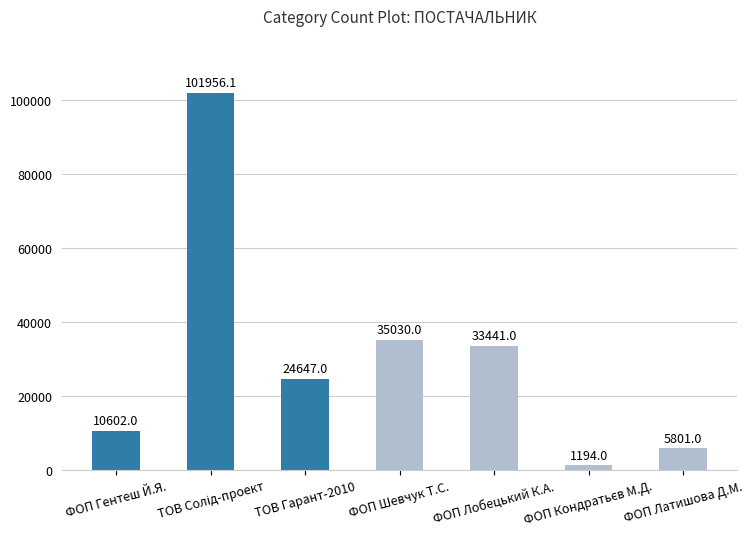

What is the sum of the values at ФОП Гентеш Й.Я. and ФОП Шевчук Т.С.?

45632.0